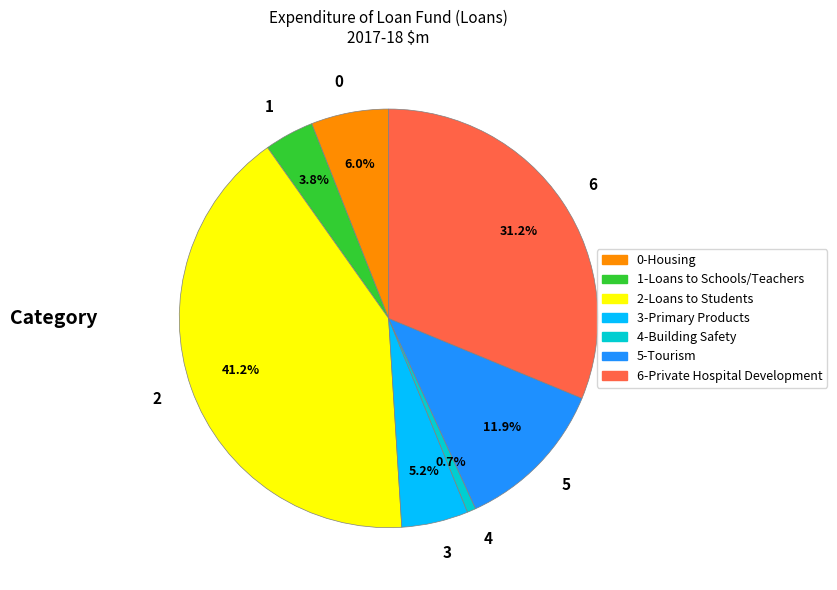

Approximately how many times larger is the value at 2 compared to 6?

1.3